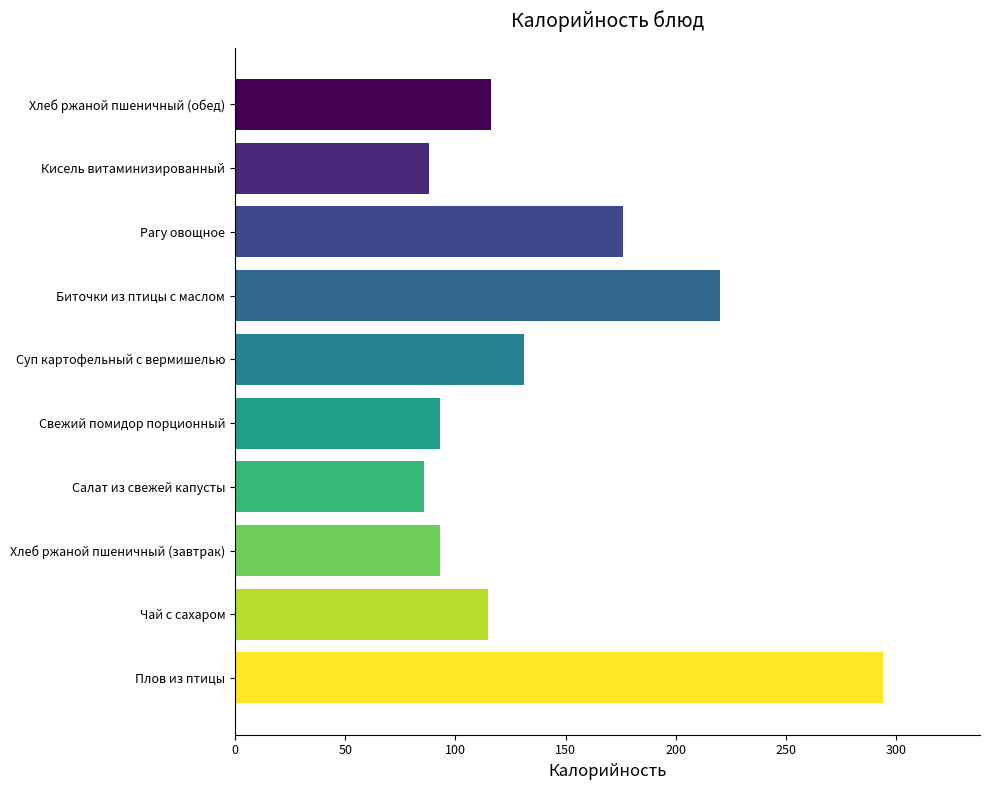

What is the minimum value shown in the chart?

86